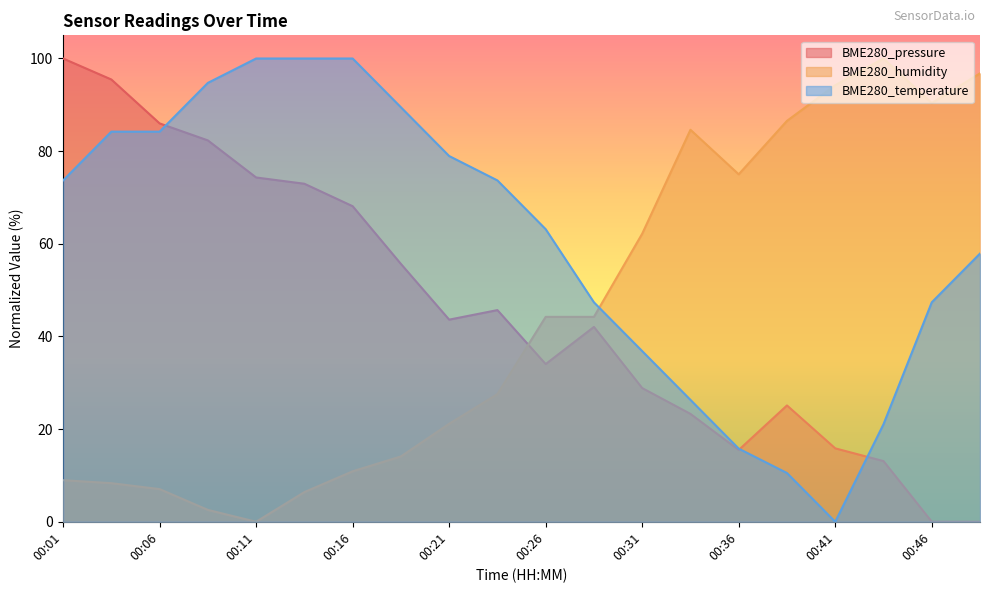

How many distinct data groups are displayed?

3